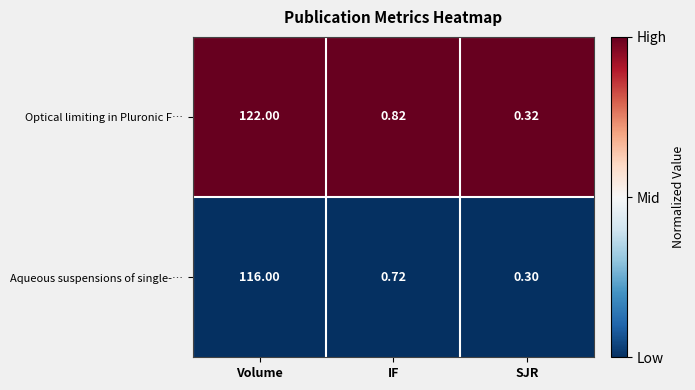

At which category is the sum across all series the highest?

Volume